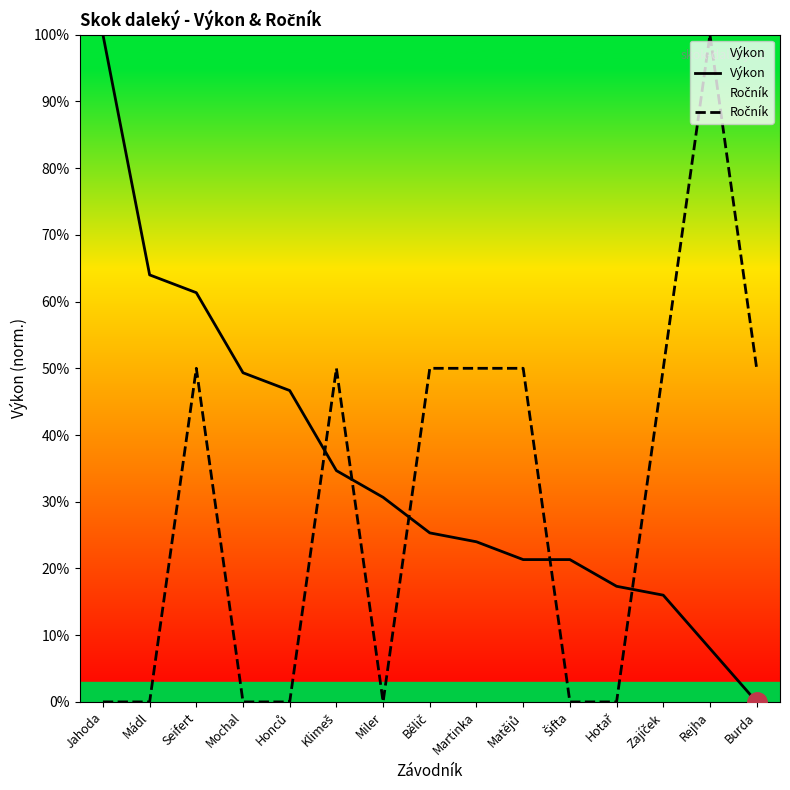

What is the label of the 14th point from the left?

Rejha